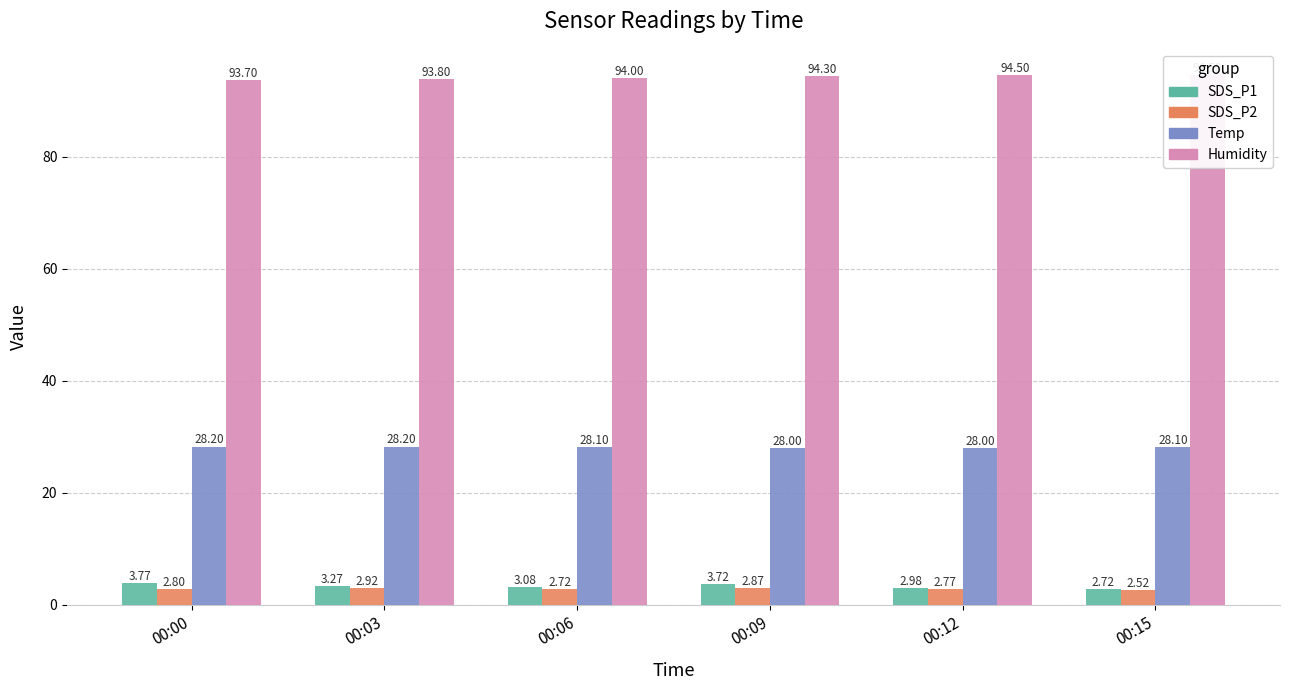

How many data points in Humidity are above 94?

3